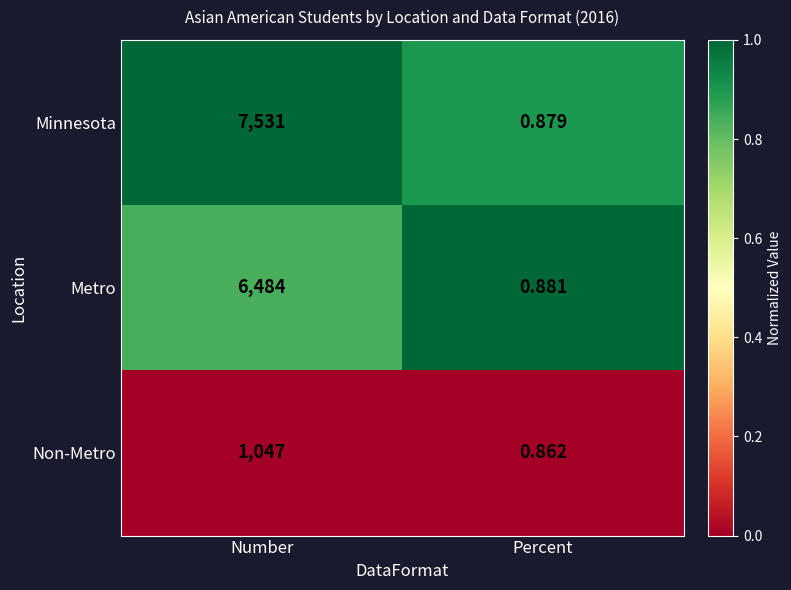

Which series changed the most between Number and Percent?

Minnesota